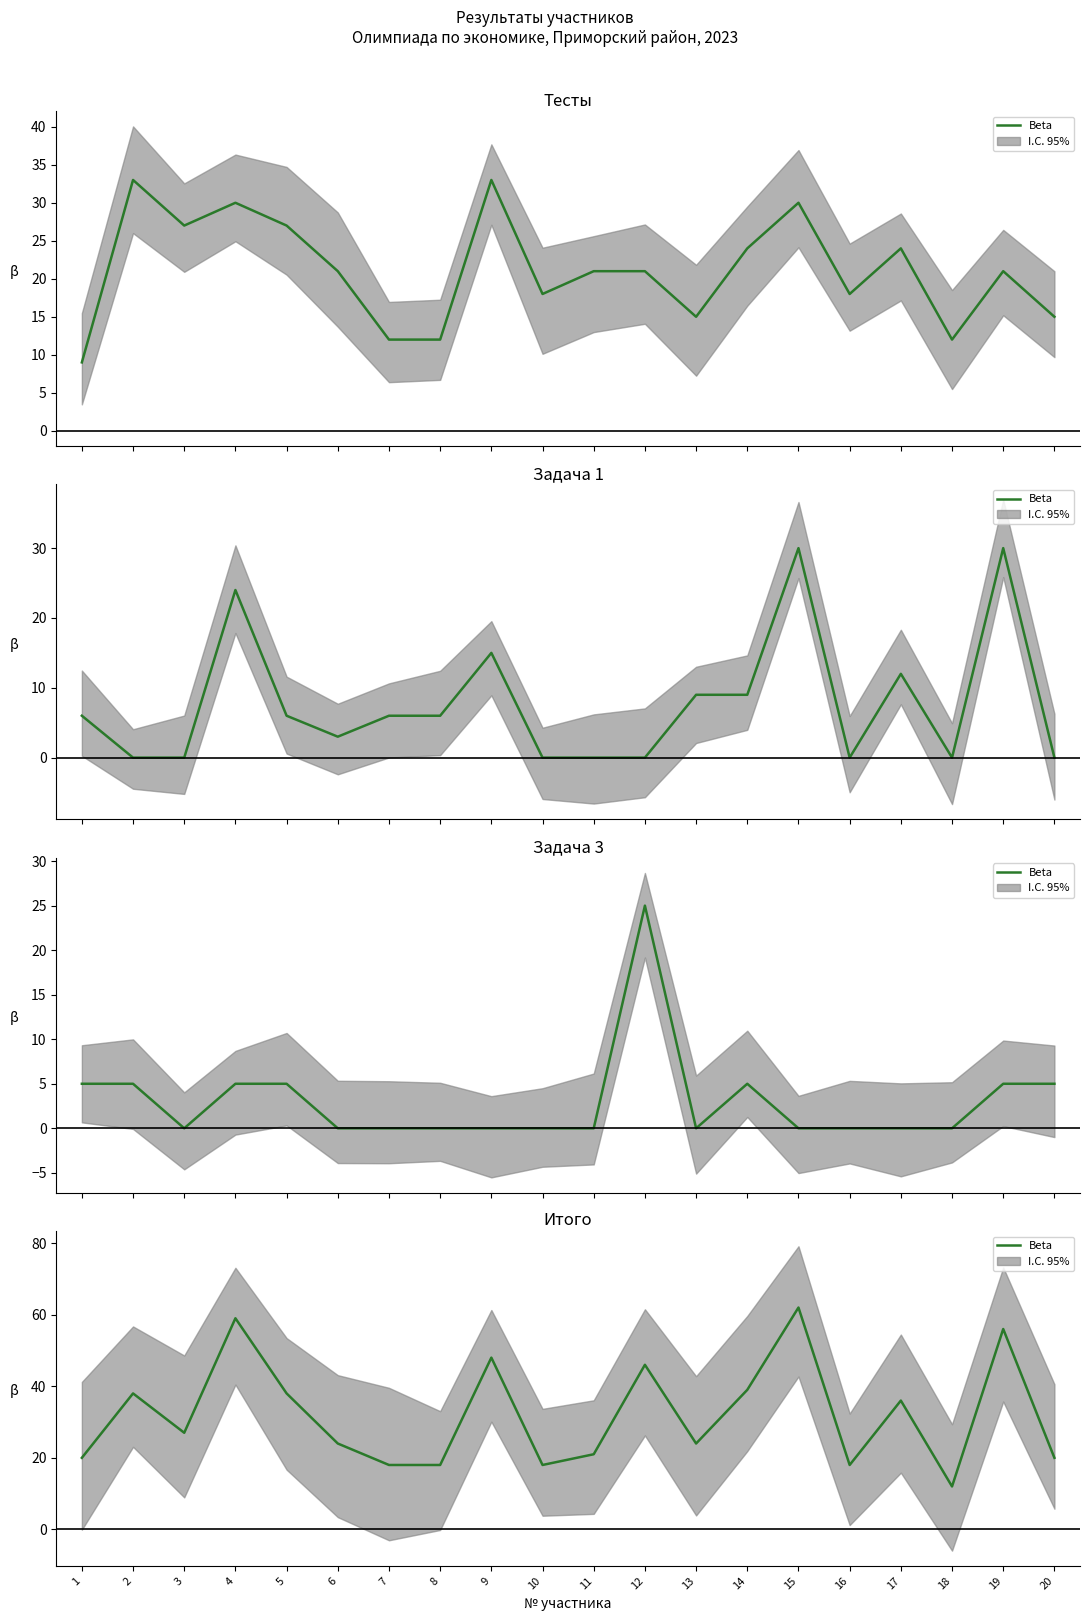

Approximately how many times larger is the value at 19 compared to 20?

2.8